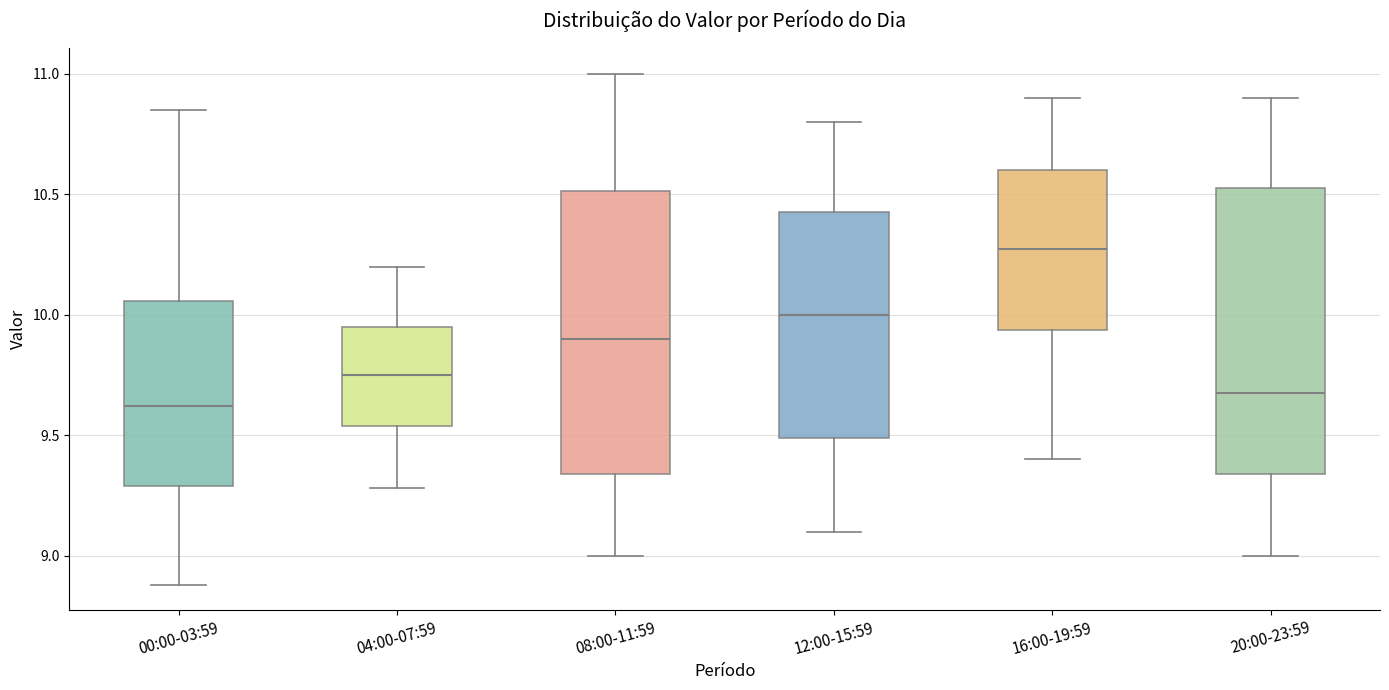

Reading left to right, transcribe this box plot: for each box, give where its median line is, the range the box spans, and where its two whiskers end, as read against the y-axis. The values are not printed on the chart, so give them approximately, as read against the axis.

00:00-03:59: median 9.60, box 9.30 to 10.05, whiskers 8.90 to 10.85
04:00-07:59: median 9.75, box 9.55 to 9.95, whiskers 9.30 to 10.20
08:00-11:59: median 9.90, box 9.35 to 10.50, whiskers 9.00 to 11.00
12:00-15:59: median 10.00, box 9.50 to 10.45, whiskers 9.10 to 10.80
16:00-19:59: median 10.30, box 9.95 to 10.60, whiskers 9.40 to 10.90
20:00-23:59: median 9.70, box 9.35 to 10.55, whiskers 9.00 to 10.90